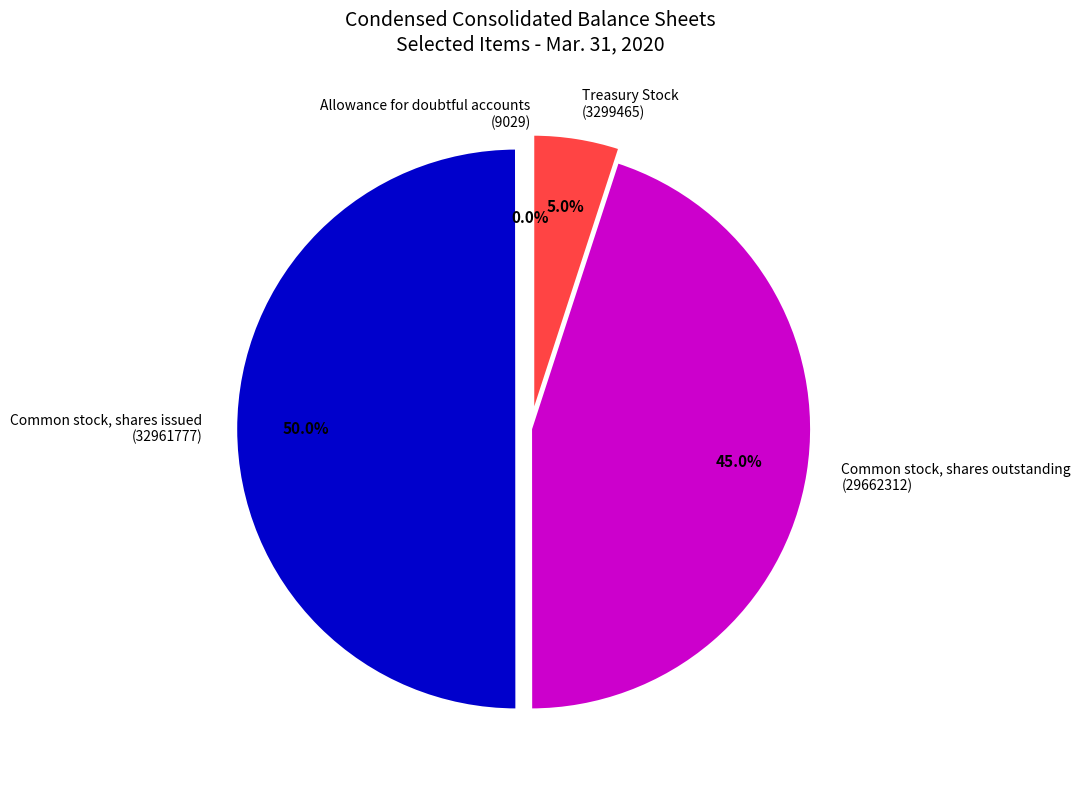

Is Common stock, shares outstanding (29662312) the majority of the pie?

No